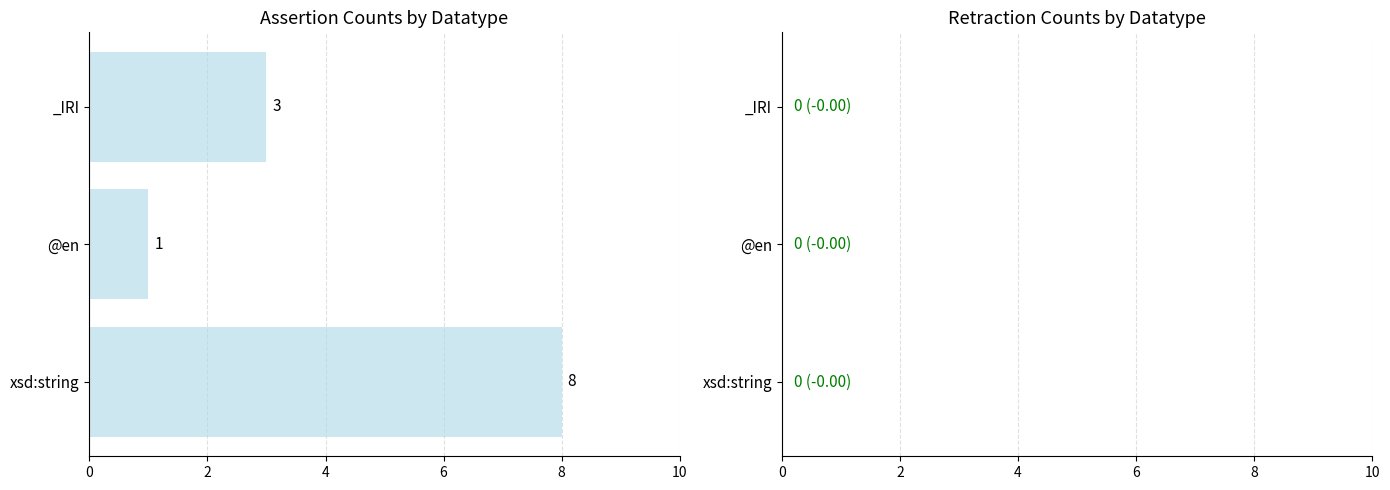

The chart shows a value of 1 at _IRI. True or false?

False